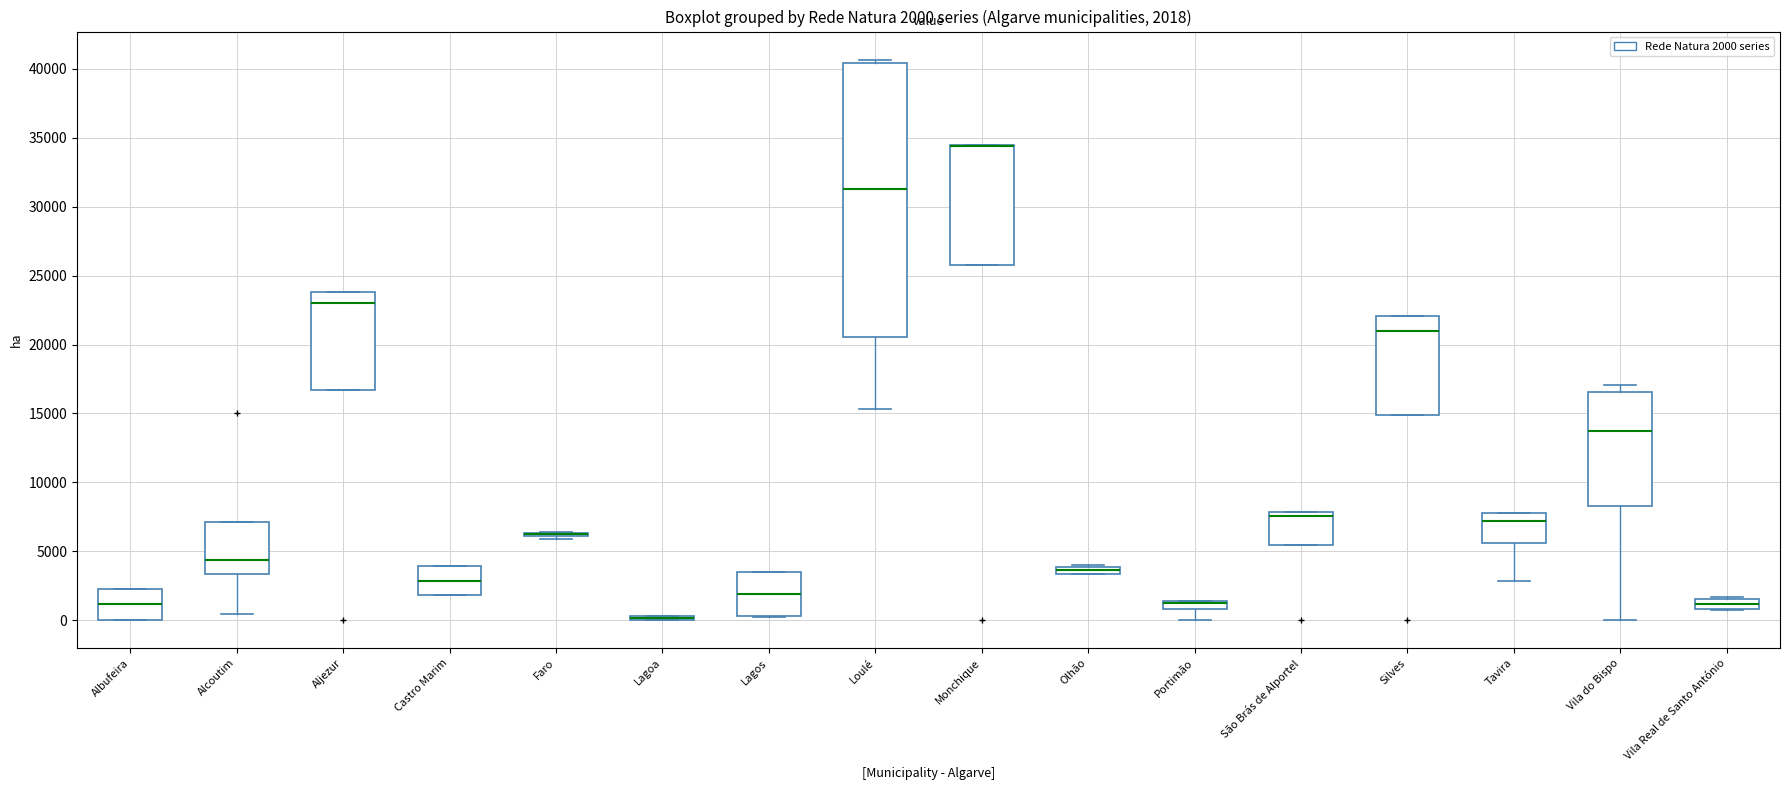

Which box is the tallest, from its lower edge to its upper edge?

Loulé